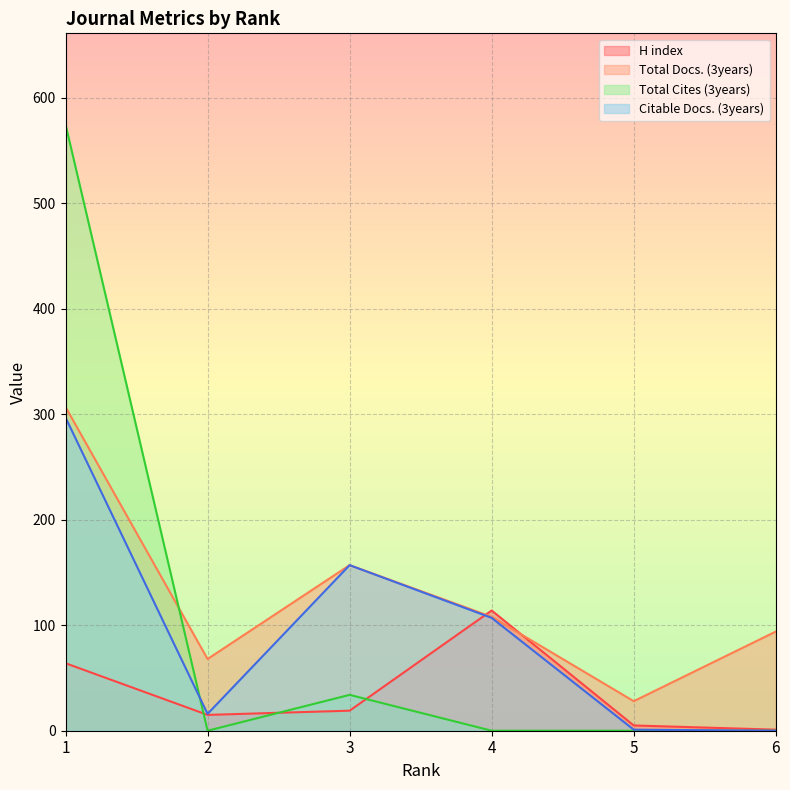

The H index series shows 1 at 6. True or false?

False